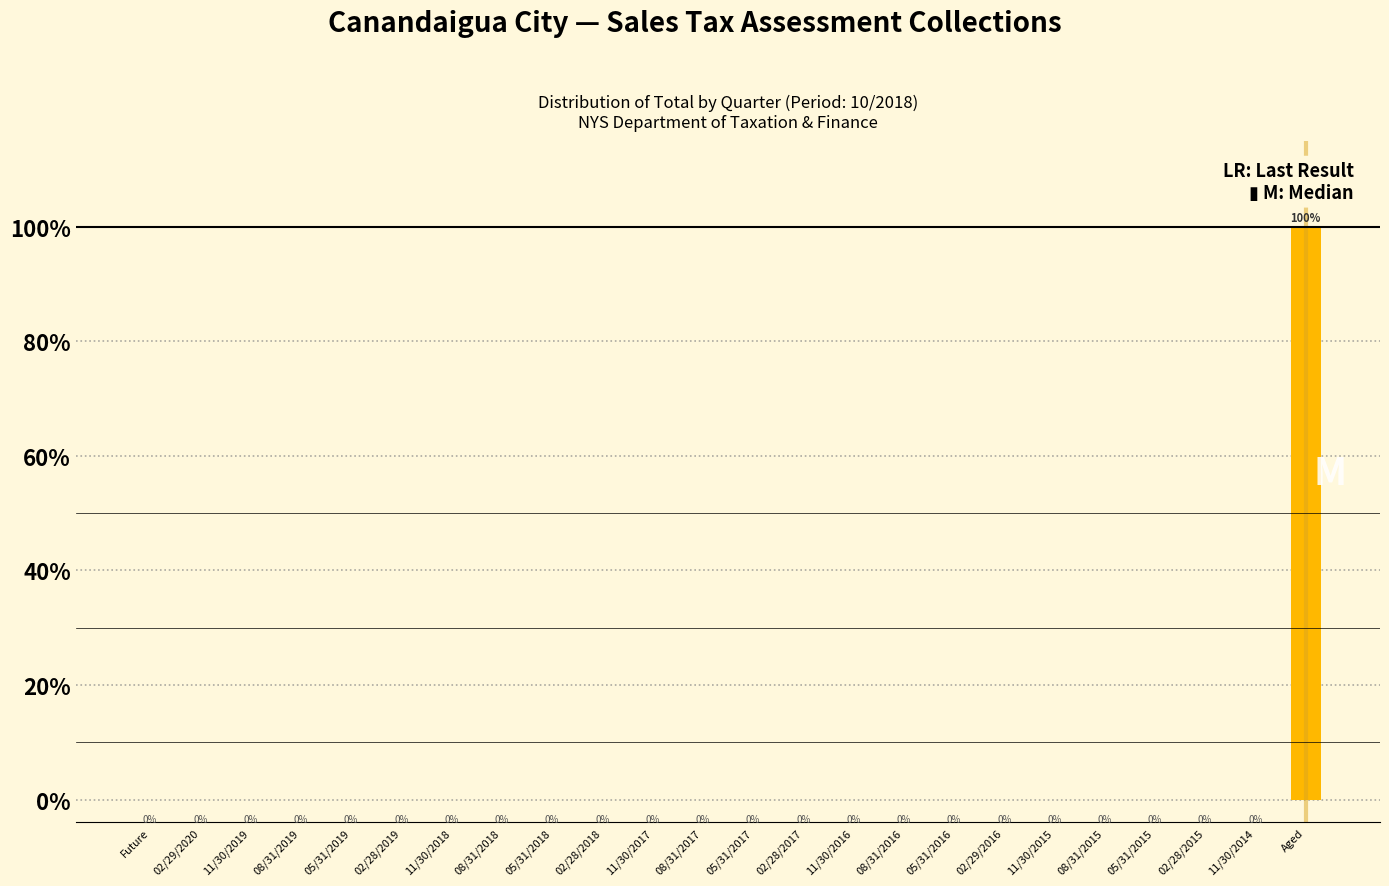

Reading left to right, list all the values displayed in this chart.

Future=0	02/29/2020=0	11/30/2019=0	08/31/2019=0	05/31/2019=0	02/28/2019=0	11/30/2018=0	08/31/2018=0	05/31/2018=0	02/28/2018=0	11/30/2017=0	08/31/2017=0	05/31/2017=0	02/28/2017=0	11/30/2016=0	08/31/2016=0	05/31/2016=0	02/29/2016=0	11/30/2015=0	08/31/2015=0	05/31/2015=0	02/28/2015=0	11/30/2014=0	Aged=100